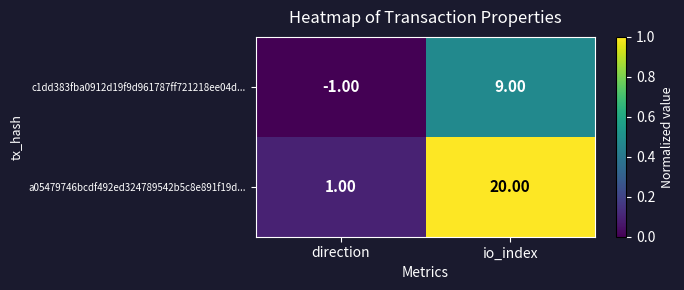

At which category does the chart reach its peak across all series?

io_index